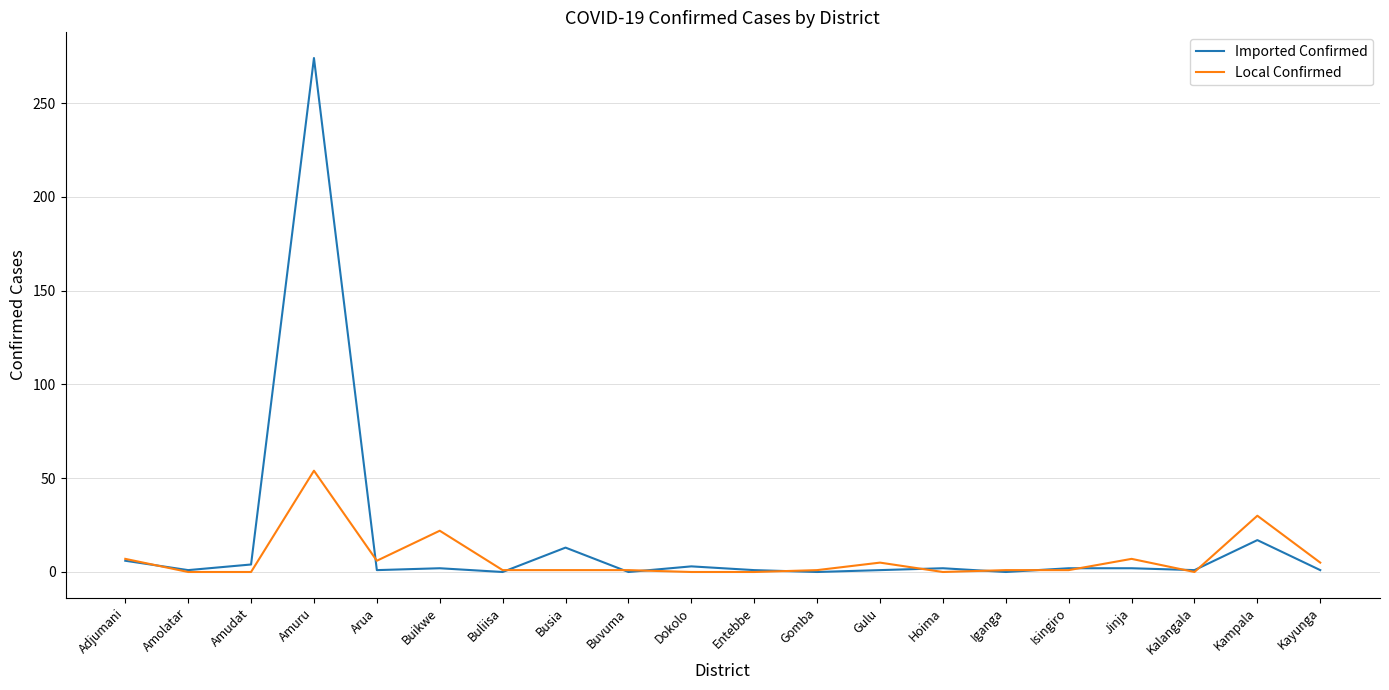

At Jinja, list the series in order from smallest to largest.

Imported Confirmed, Local Confirmed